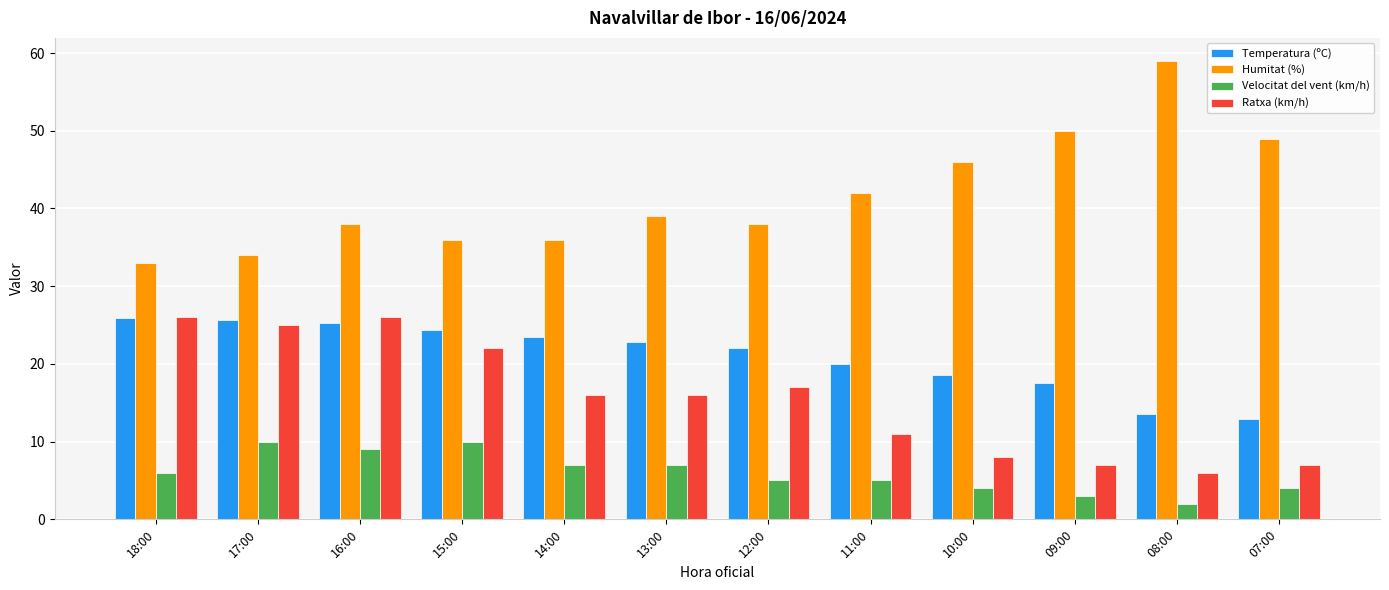

What is the difference between the second highest and minimum values in the Humitat (%) series?

17.0